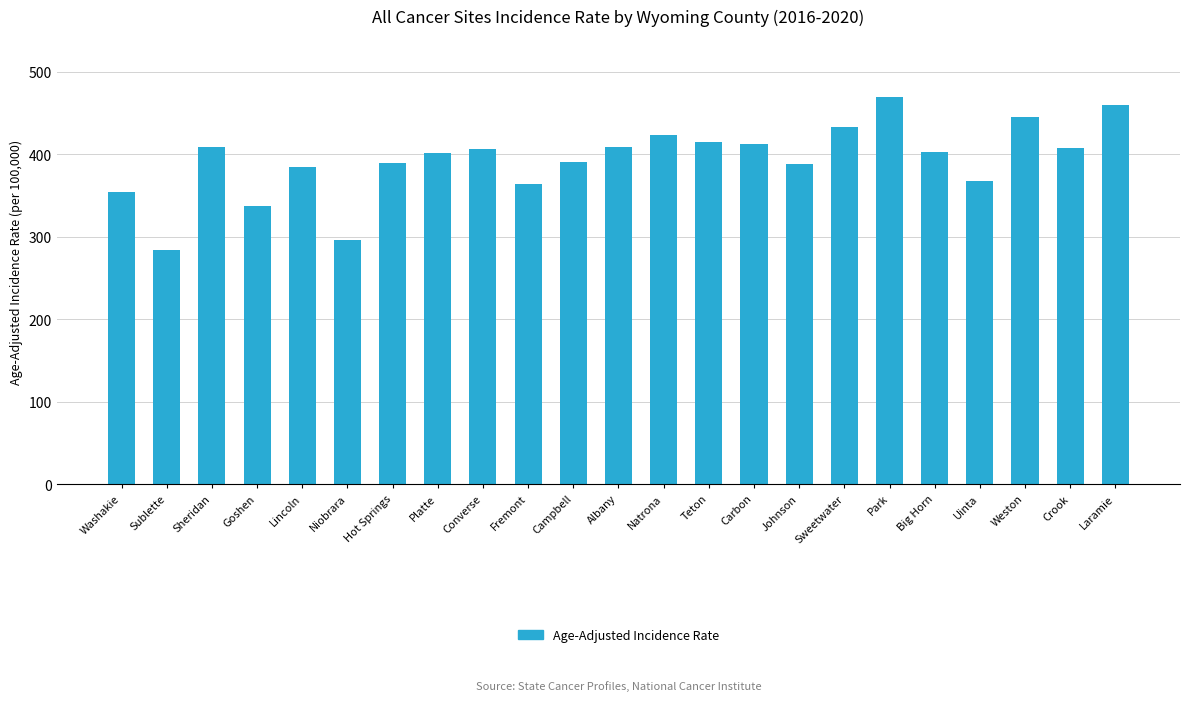

How many values are below 402?

10